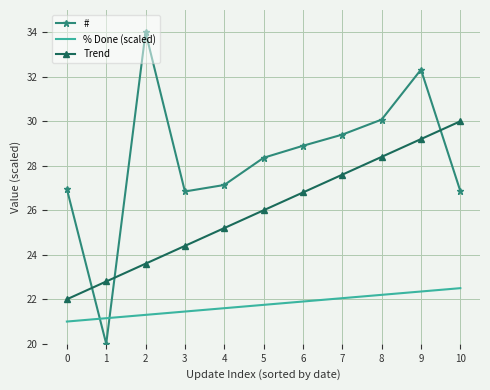

What is the minimum value for % Done (scaled)?

21.0